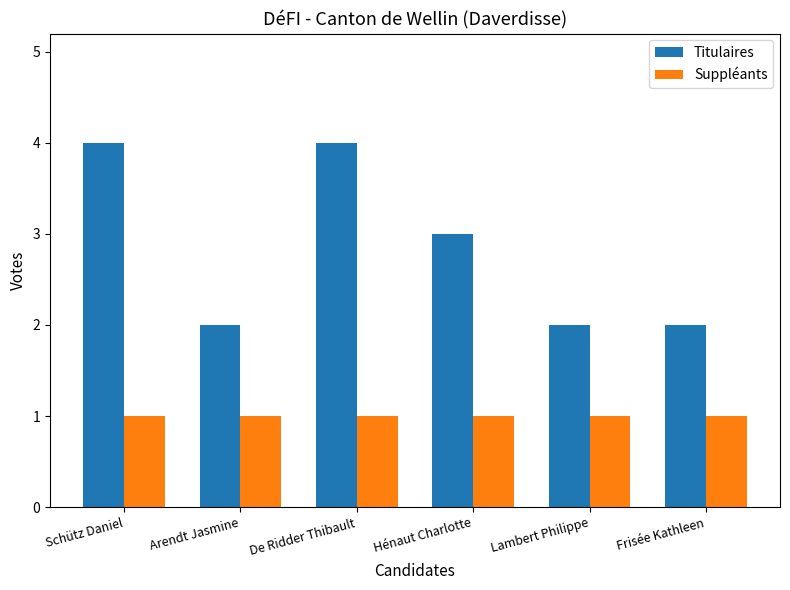

List the series in order of their peak value, highest first.

Titulaires, Suppléants